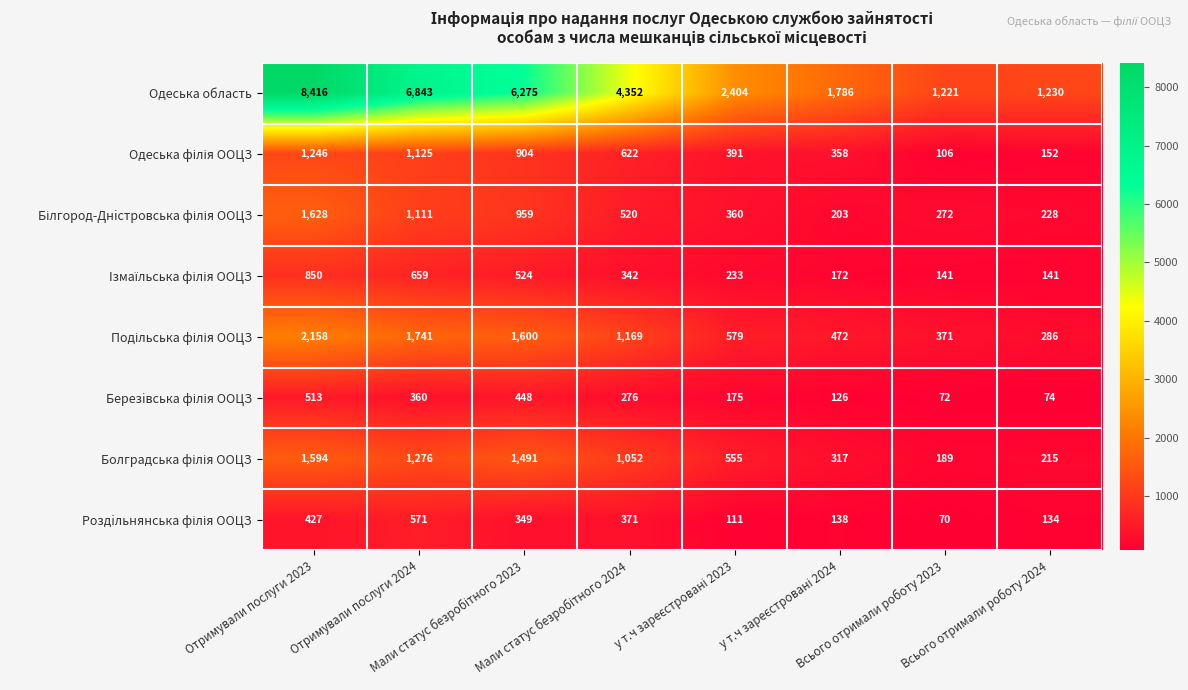

Which series has the largest range (max minus min)?

Одеська область